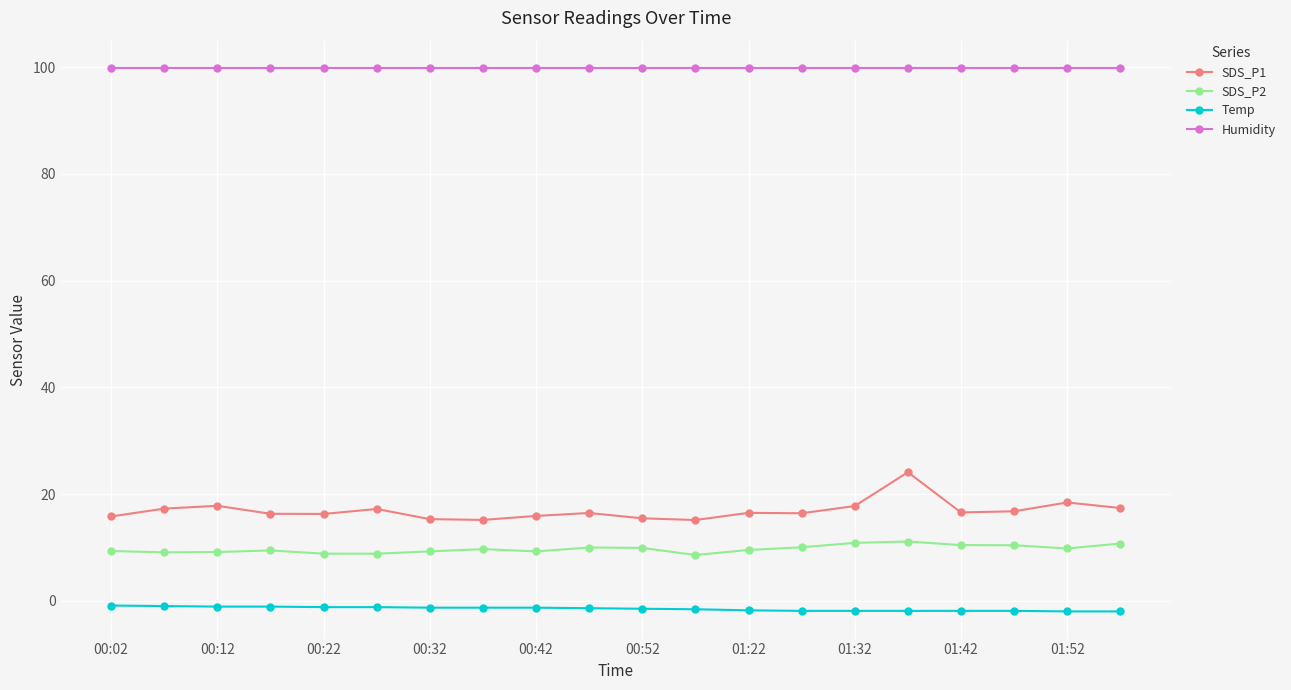

Which series has the largest range (max minus min)?

SDS_P1